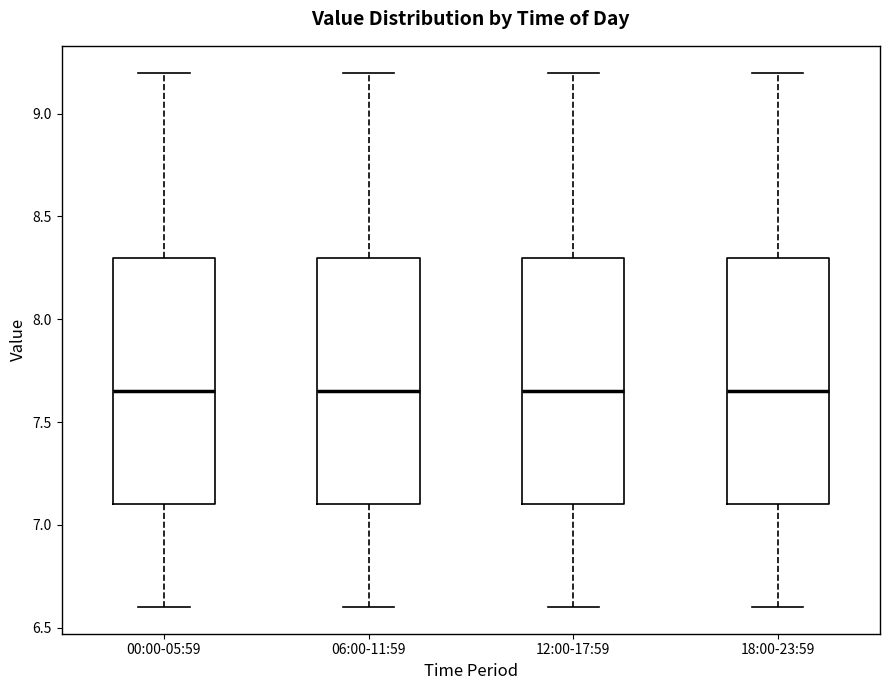

Reading left to right, transcribe this box plot: for each box, give where its median line is, the range the box spans, and where its two whiskers end, as read against the y-axis. The values are not printed on the chart, so give them approximately, as read against the axis.

00:00-05:59: median 7.65, box 7.10 to 8.30, whiskers 6.60 to 9.20
06:00-11:59: median 7.65, box 7.10 to 8.30, whiskers 6.60 to 9.20
12:00-17:59: median 7.65, box 7.10 to 8.30, whiskers 6.60 to 9.20
18:00-23:59: median 7.65, box 7.10 to 8.30, whiskers 6.60 to 9.20